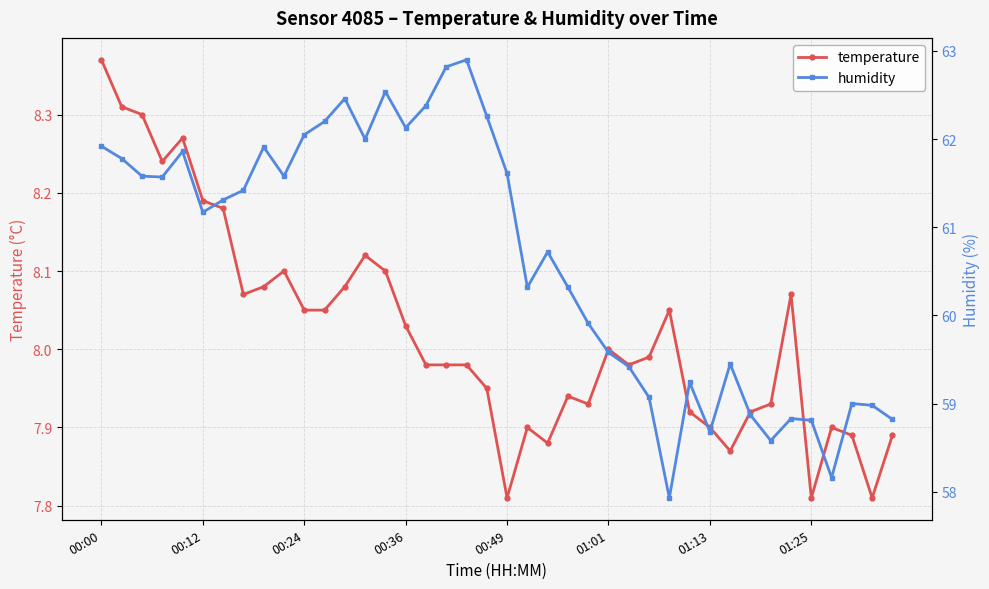

True or false: temperature has a value of 7.9 at 01:13.

True